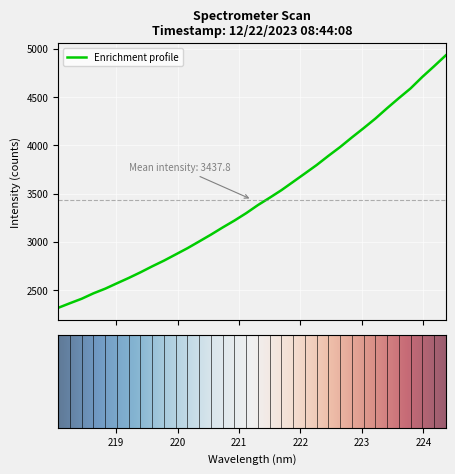

Does the chart display data point markers on the line(s)?

No